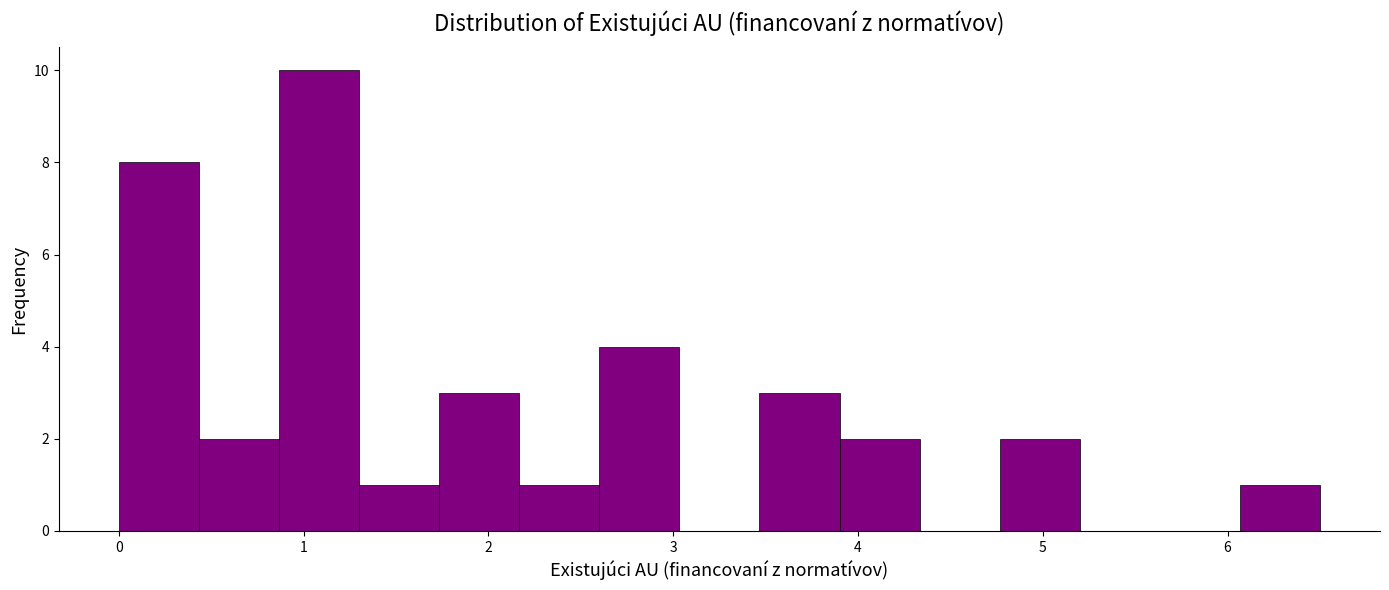

How tall is the bar that spans 2.2 to 2.6 on the x-axis? Neither the bar edges nor the heights are printed on the chart, so give them approximately, as read against the axes.

1